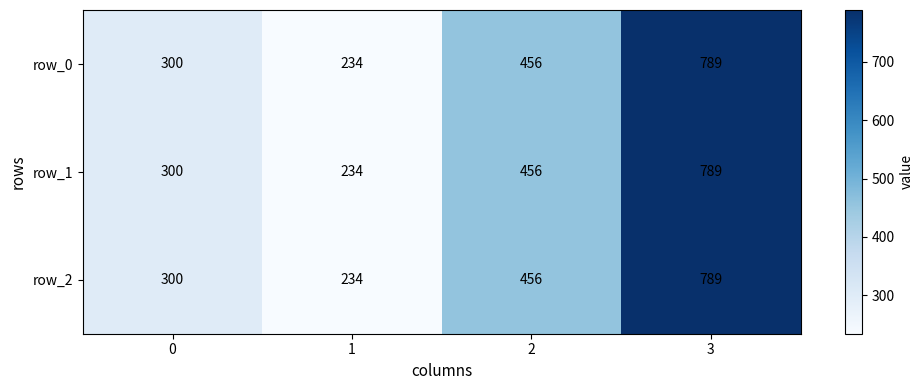

At how many categories does at least one series exceed 408?

2